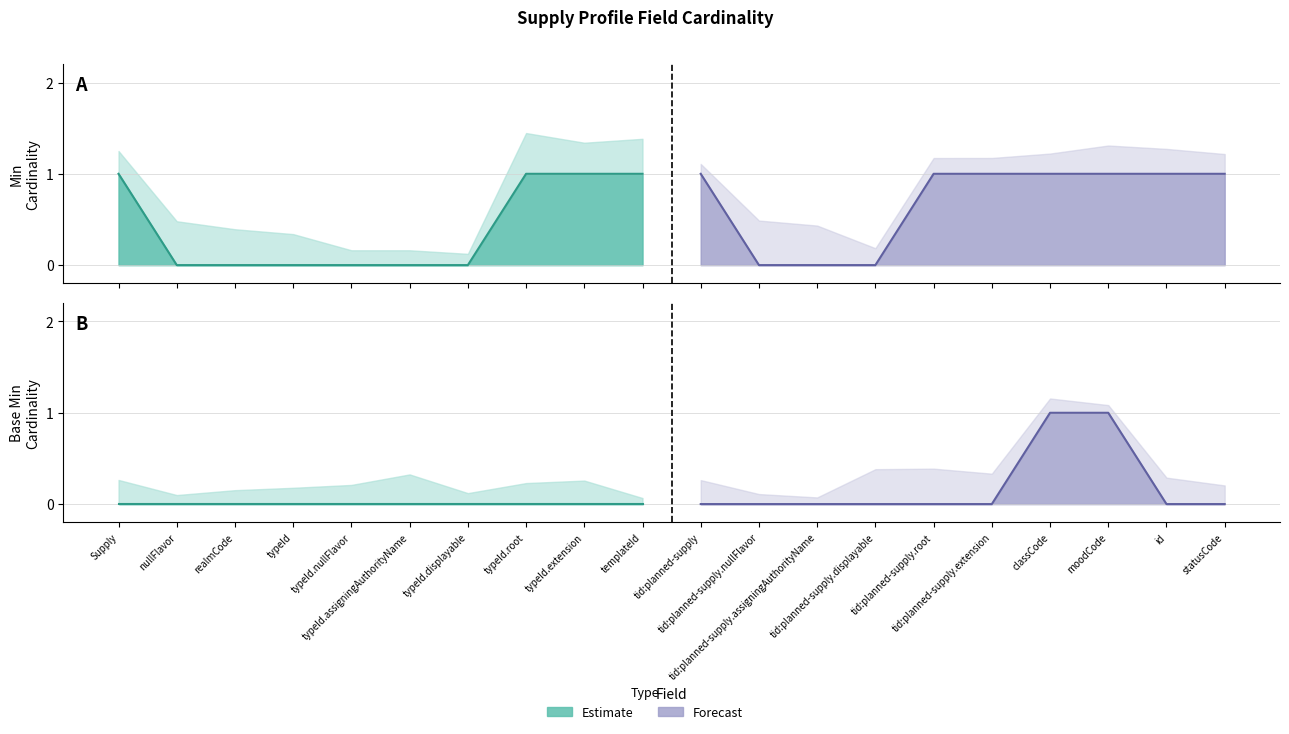

At which category does the chart reach its peak across all series?

Supply